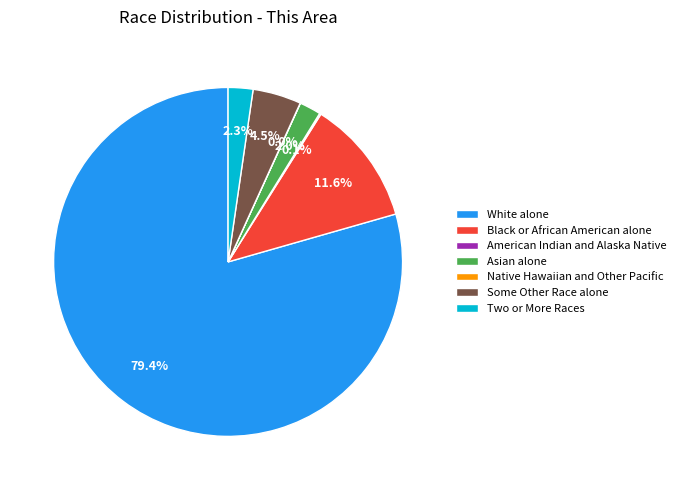

Combined, do Two or More Races and White alone account for over 50%?

Yes